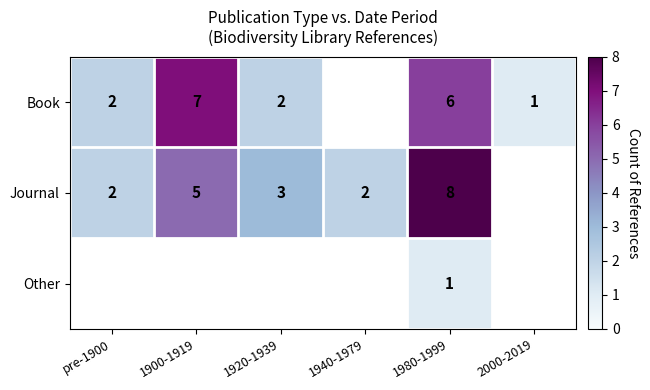

How many series are shown in this chart?

3